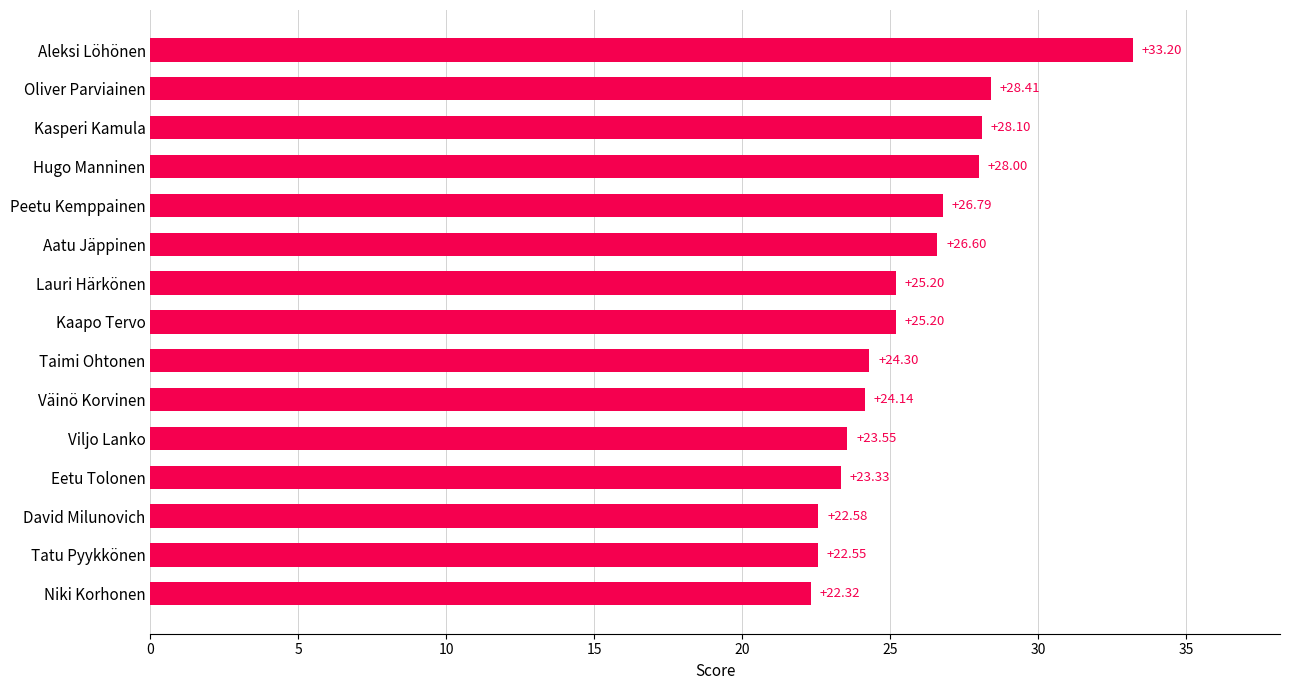

How many data points are less than 25?

7